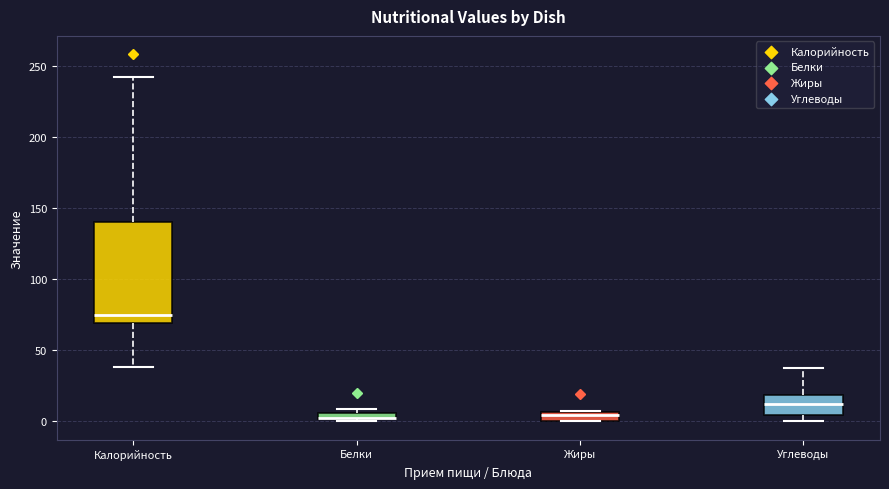

Where is the upper edge of the box for Жиры on the y-axis? The values are not printed on the chart, so give them approximately, as read against the axis.

5